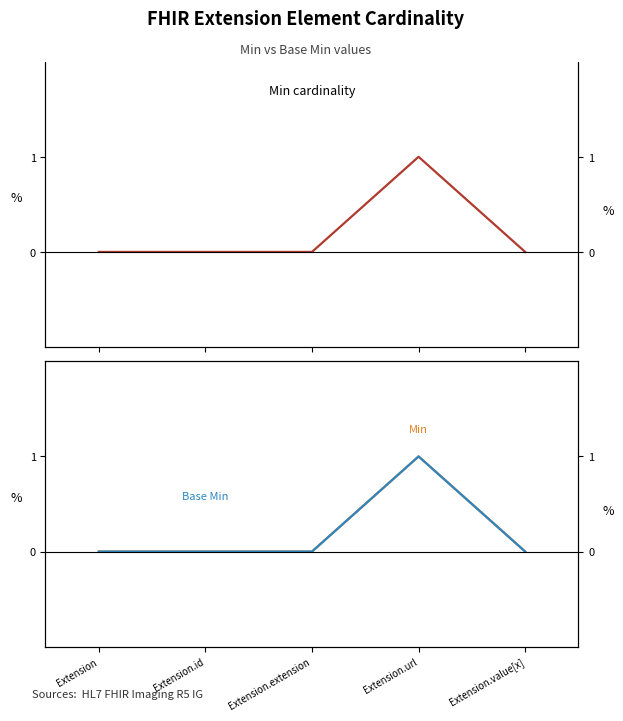

What are all the series names shown in the legend?

Min, Base Min